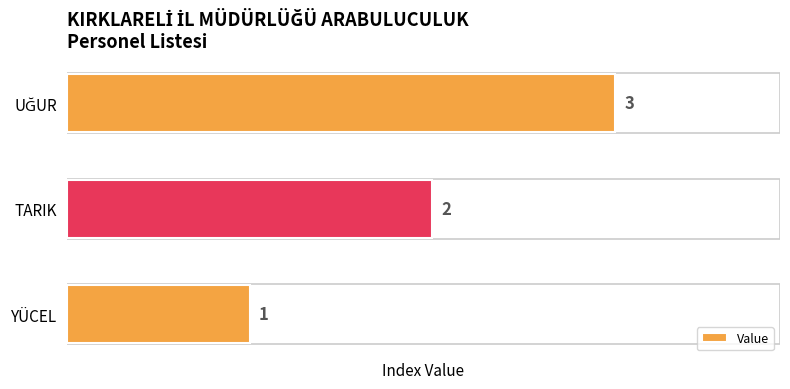

What is the maximum value shown in the chart?

3